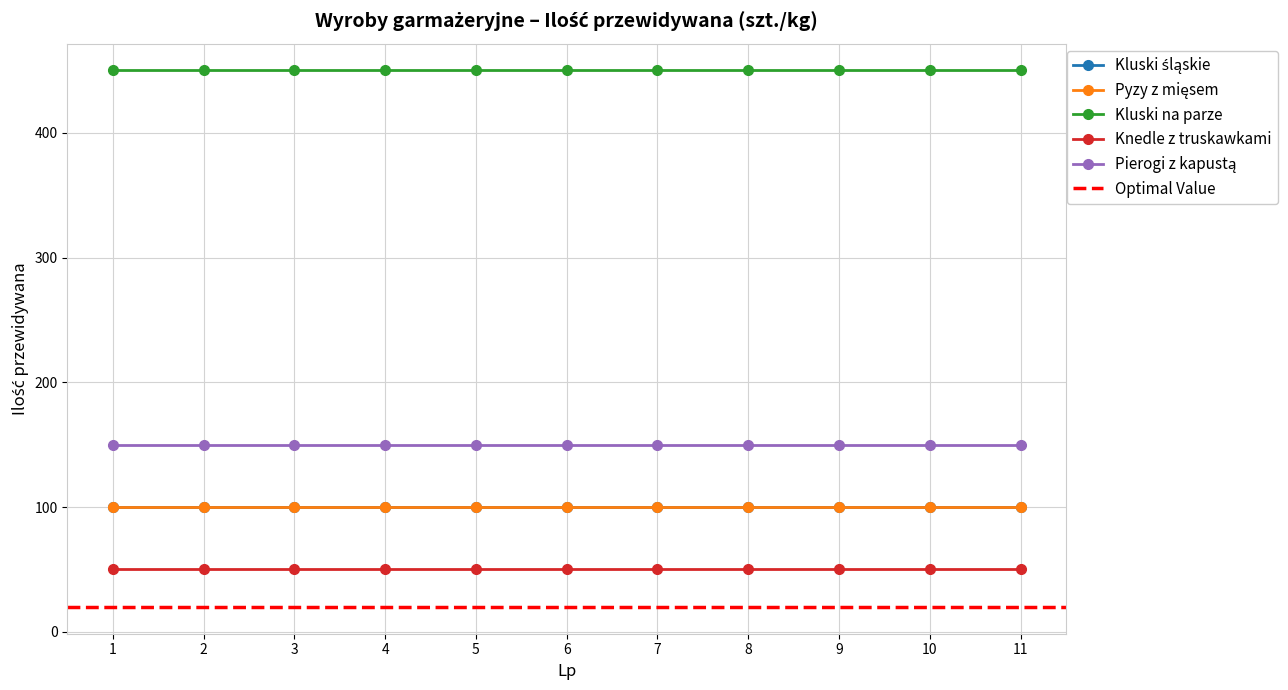

What is the average value of the Kluski śląskie series?

100